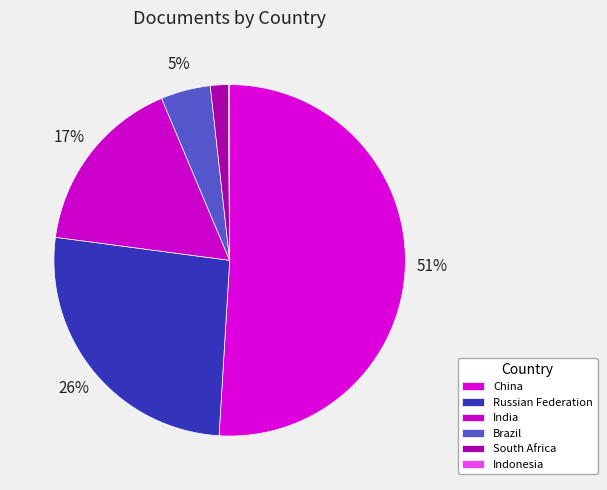

Which category has the biggest portion of the pie?

China